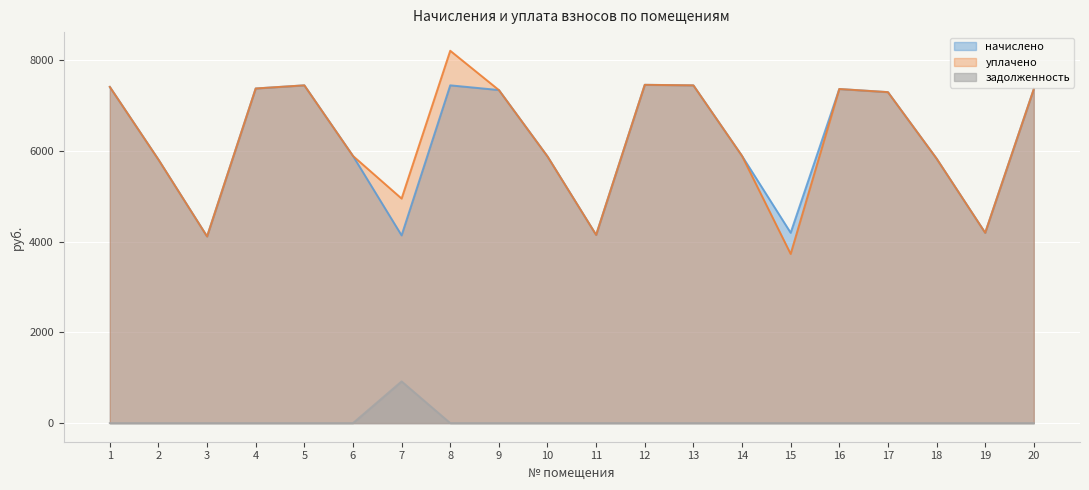

True or false: уплачено and задолженность cross at least once.

False